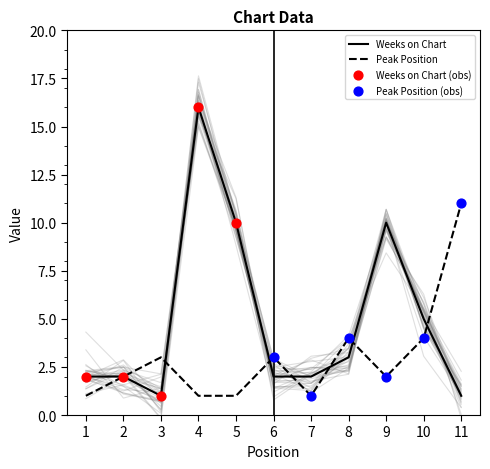

What are all the series names shown in the legend?

Weeks on Chart, Peak Position